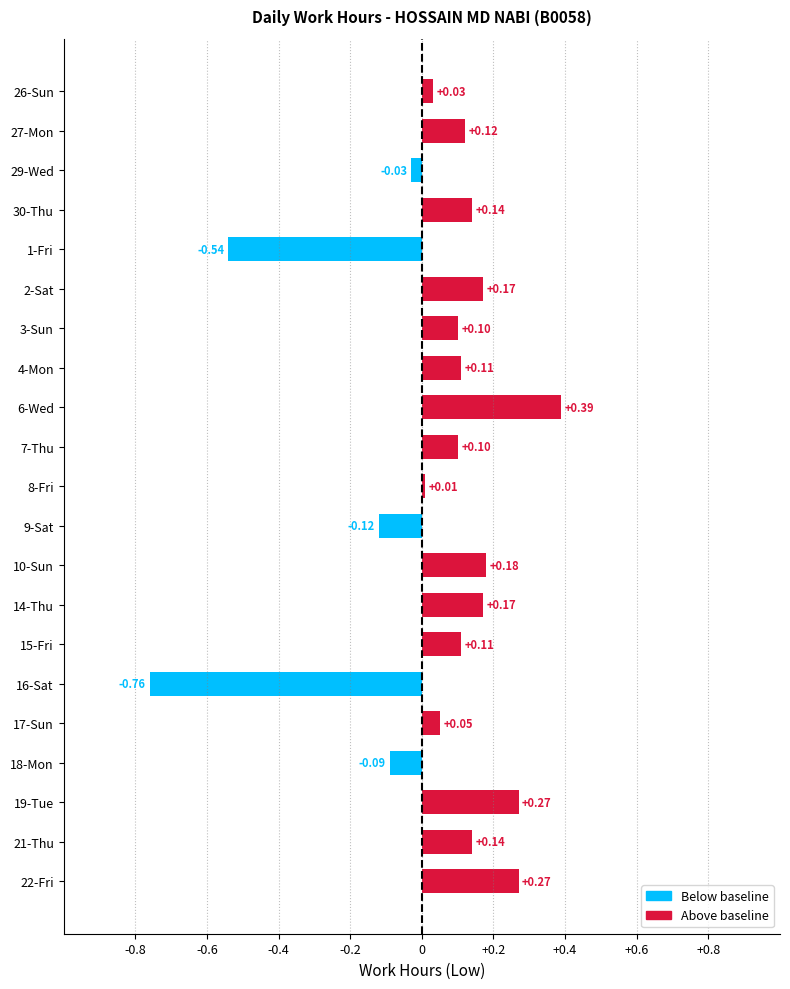

What is the minimum value shown in the chart?

-0.8